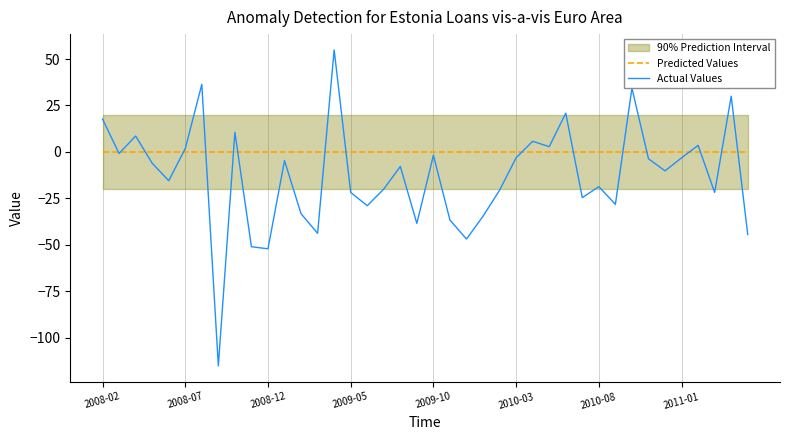

Rank the series by their average value, from lowest to highest.

Actual Values, Predicted Values